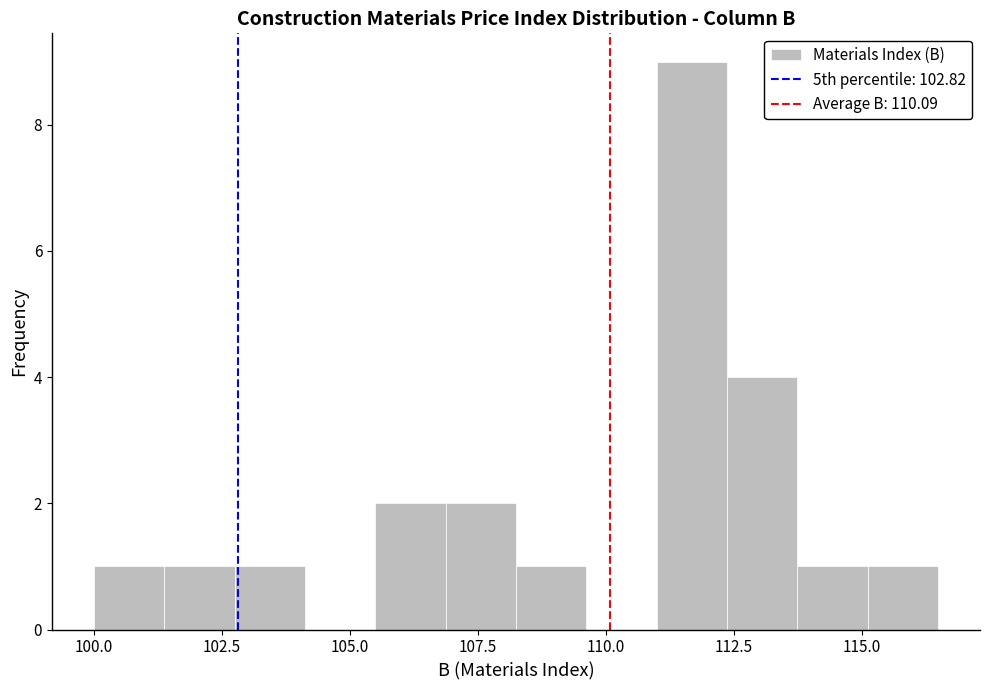

Around what value on the x-axis is the tallest bar? Give the approximate position of its centre, as read against the axis.

111.5